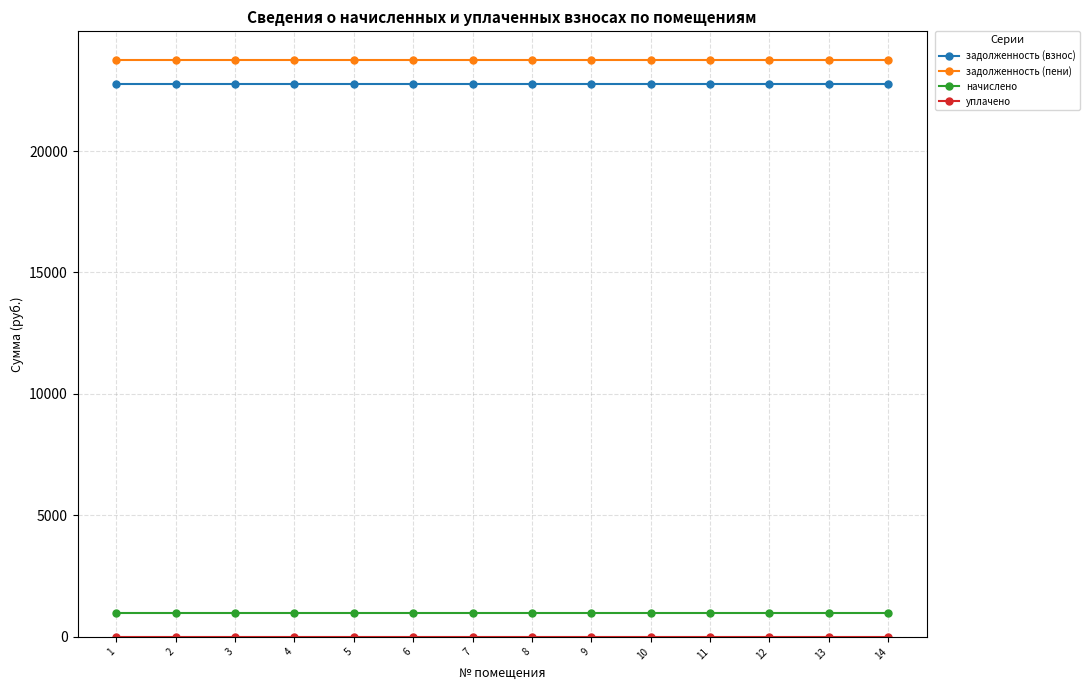

What is the maximum value for начислено?

975